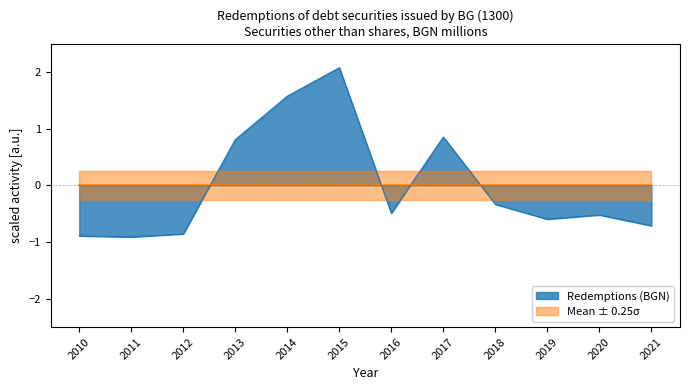

List the labels in order of value, largest first.

2015, 2014, 2017, 2013, 2018, 2016, 2020, 2019, 2021, 2012, 2010, 2011